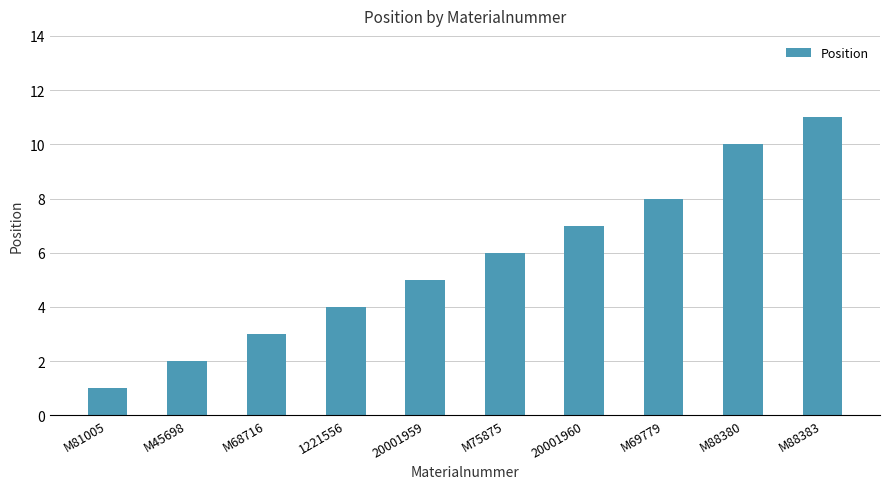

Read the value at 1221556.

4